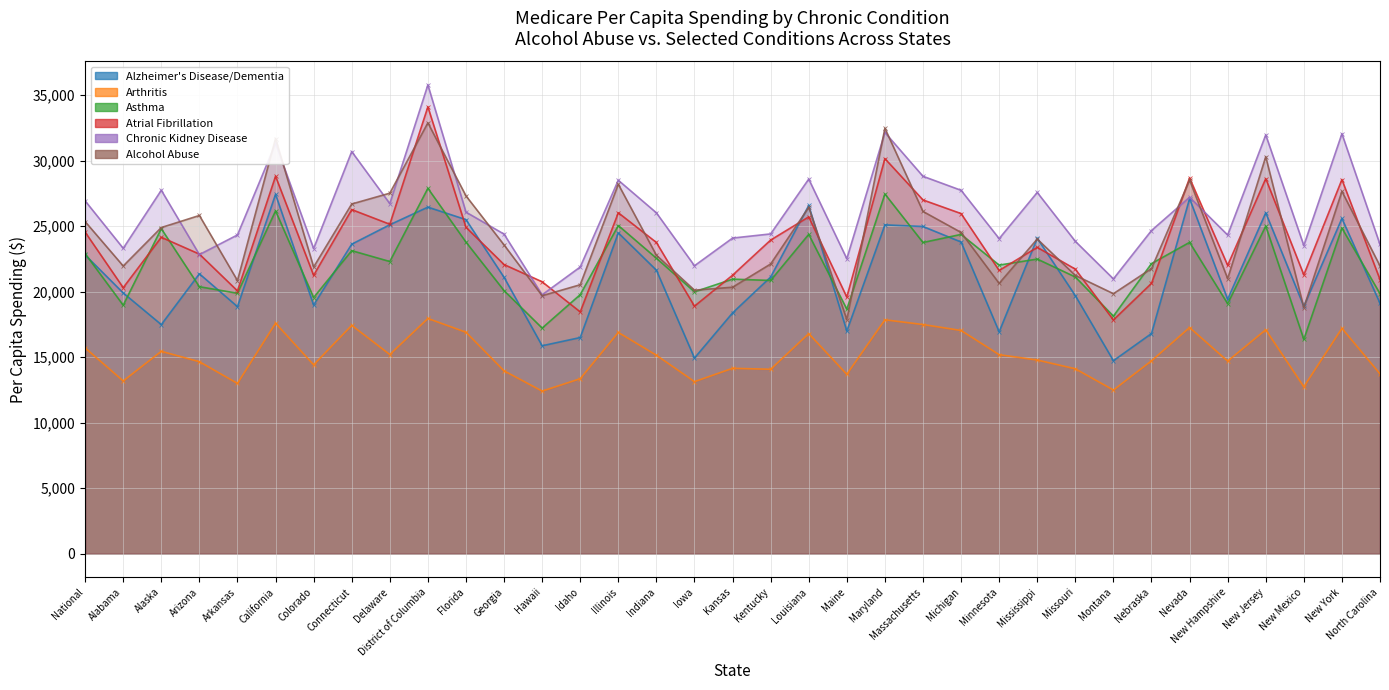

Reading left to right, transcribe all the data shown in this chart.

Alzheimer's Disease/Dementia: 22809.5	19905.9	17489.3	21368.6	18861.4	27438.6	18984.5	23630.0	25112.1	26458.4	25503.7	21099.5	15874.2	16501.6	24492.3	21645.2	14934.8	18382.2	21122.1	26583.9	17000.7	25103.4	24980.1	23796.6	16936.9	24081.2	19700.1	14734.8	16808.0	27109.7	19423.8	26026.3	18886.3	25592.8	19121.6
Arthritis: 15709.9	13187.2	15450.2	14656.1	12998.0	17598.3	14419.5	17432.4	15204.9	17956.6	16906.2	13959.2	12411.2	13358.4	16892.1	15150.9	13134.6	14152.4	14079.6	16799.8	13695.2	17856.5	17495.0	17041.6	15194.0	14784.1	14114.8	12492.7	14724.2	17266.9	14703.6	17096.2	12743.1	17205.3	13729.8
Asthma: 22910.0	18972.6	24812.8	20382.5	19882.5	26173.2	19554.7	23136.0	22307.1	27896.0	23790.6	20084.5	17224.5	19778.0	25056.1	22558.3	19992.3	20961.1	20860.5	24379.9	18666.1	27461.9	23759.1	24375.8	22033.1	22494.1	21126.2	18136.9	22147.6	23769.1	19086.6	25014.4	16366.3	24858.3	19851.4
Atrial Fibrillation: 24552.4	20310.1	24157.3	22872.9	20065.1	28819.0	21252.1	26271.2	25152.4	34118.2	24920.7	22074.6	20758.9	18460.0	26027.3	23759.4	18899.1	21262.1	23945.4	25714.4	19590.5	30162.7	27007.7	25967.4	21624.2	23388.7	21723.7	17844.1	20640.1	28682.7	22014.2	28634.0	21289.2	28561.1	20933.0
Chronic Kidney Disease: 26937.7	23315.8	27748.0	22836.9	24335.4	31323.4	23295.3	30700.3	26728.4	35791.2	26078.6	24397.5	19762.6	21888.3	28510.8	26024.6	21982.7	24096.4	24413.9	28600.4	22519.2	32157.4	28813.8	27744.2	24054.2	27579.8	23848.4	20980.9	24672.9	27213.8	24328.9	31972.9	23525.8	32060.1	23608.6
Alcohol Abuse: 25354.3	21964.2	24900.2	25821.1	20850.4	31697.2	21887.5	26698.3	27523.9	32896.1	27319.2	23573.4	19693.6	20533.4	28204.6	22787.7	20118.1	20345.2	22117.2	26443.1	17874.4	32479.8	26129.4	24526.5	20638.8	24021.4	21245.8	19850.3	21769.5	28526.7	20999.4	30308.1	18782.3	27661.7	21971.8